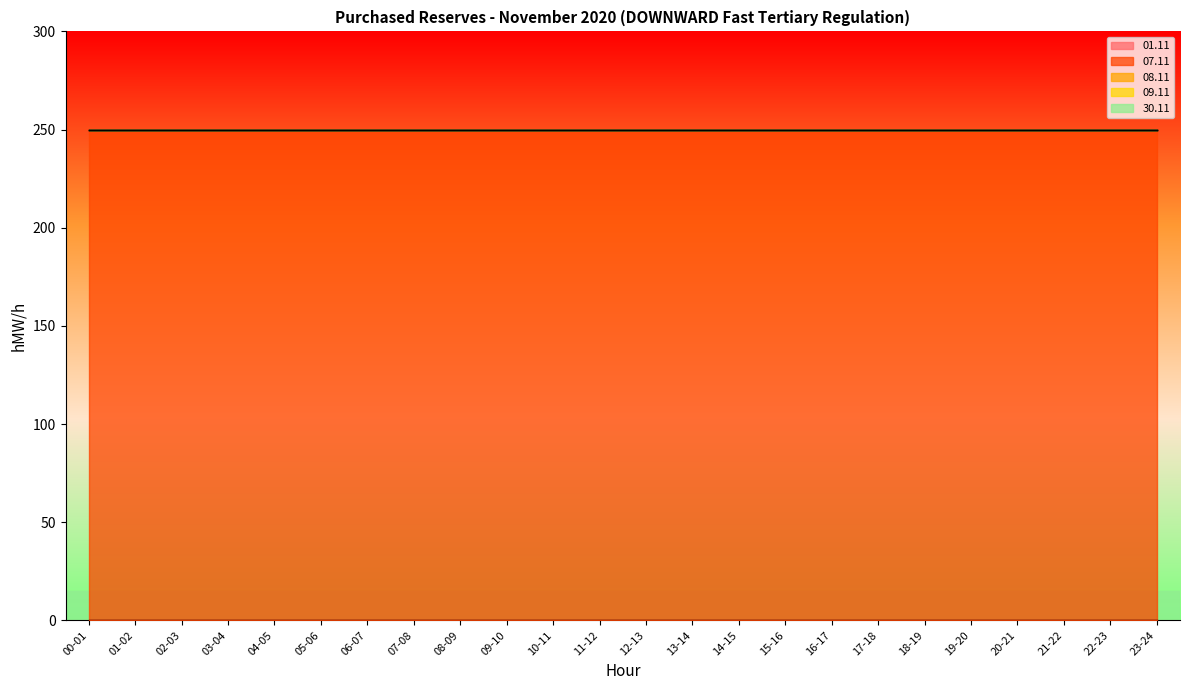

Which category has the highest value in the 09.11 series?

00-01